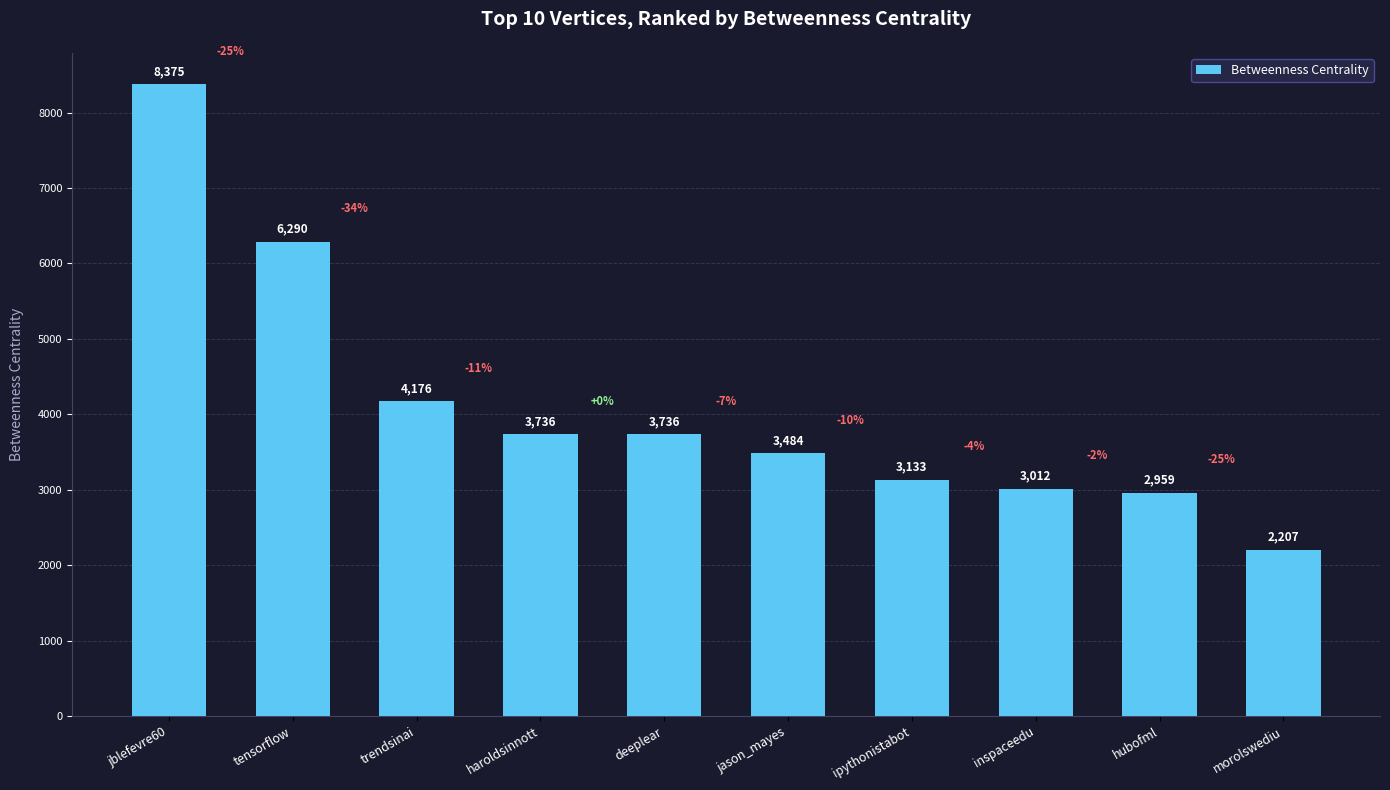

What is the greatest value displayed?

8375.5